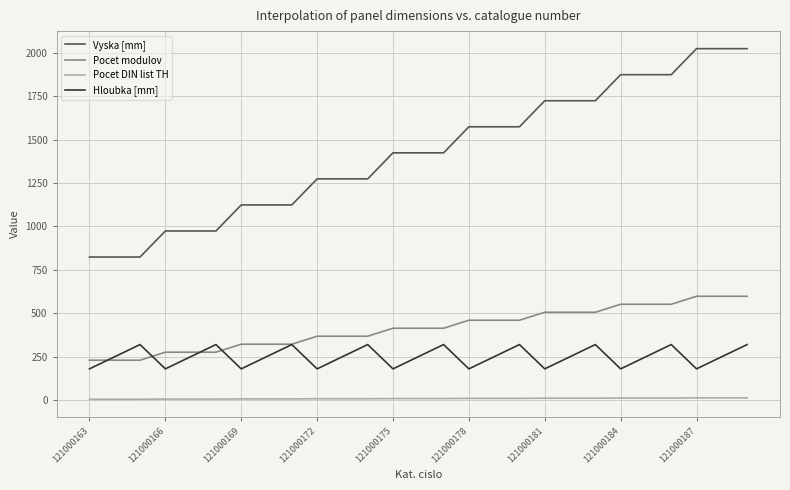

Which series has the widest spread of values?

Vyska [mm]